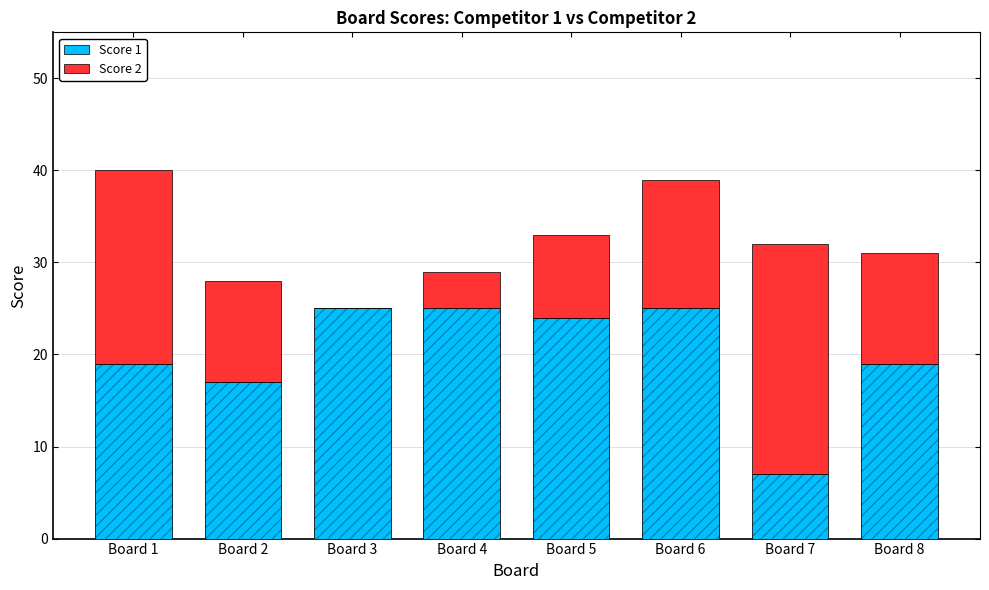

The value of Score 1 at Board 5 is 24. True or false?

True